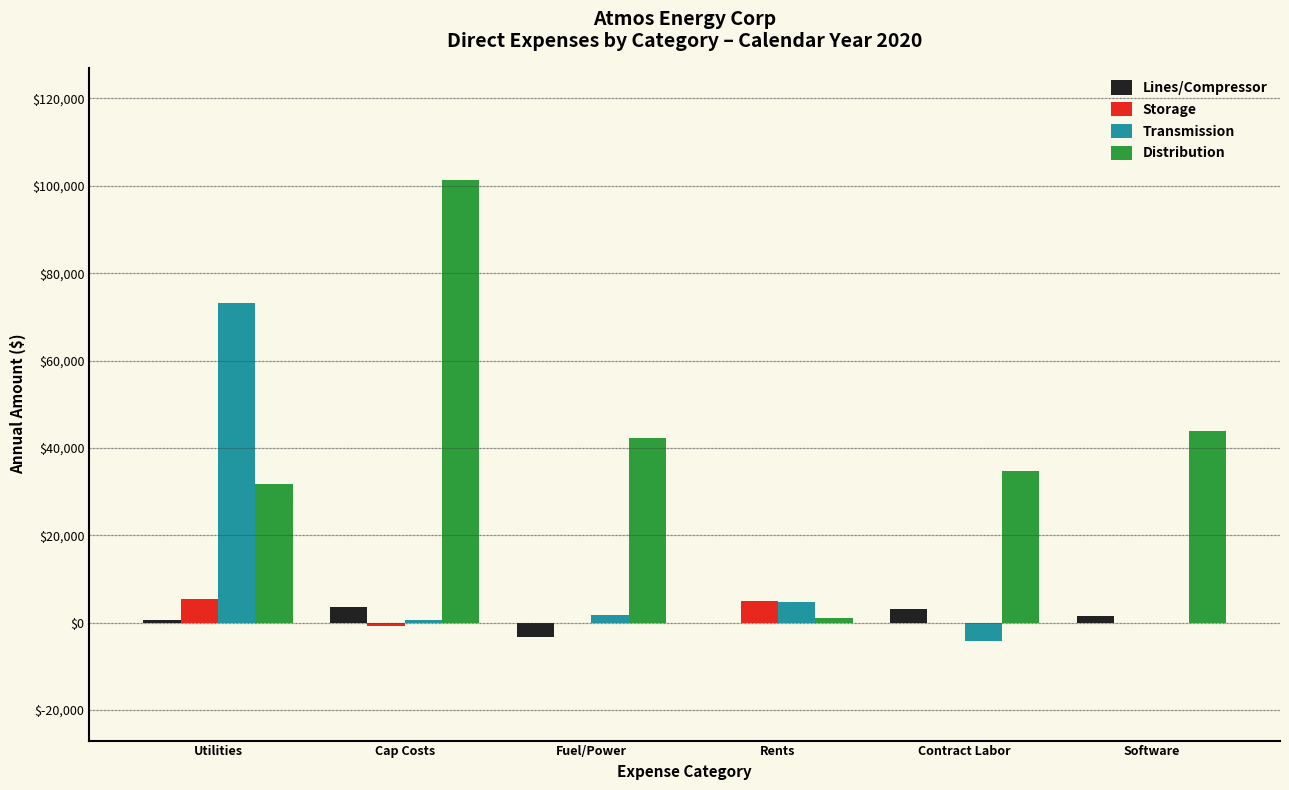

Between Utilities and Rents, which series saw the biggest shift?

Transmission